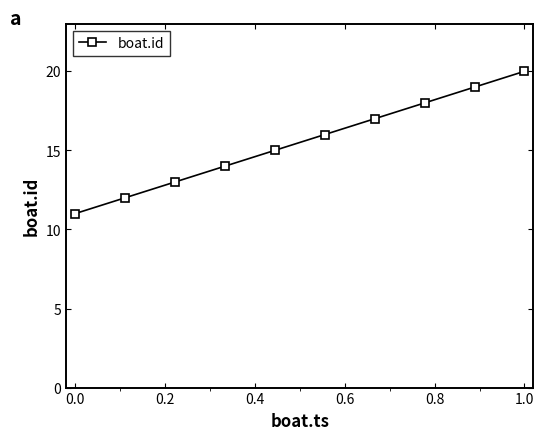

How many values are below 16?

5